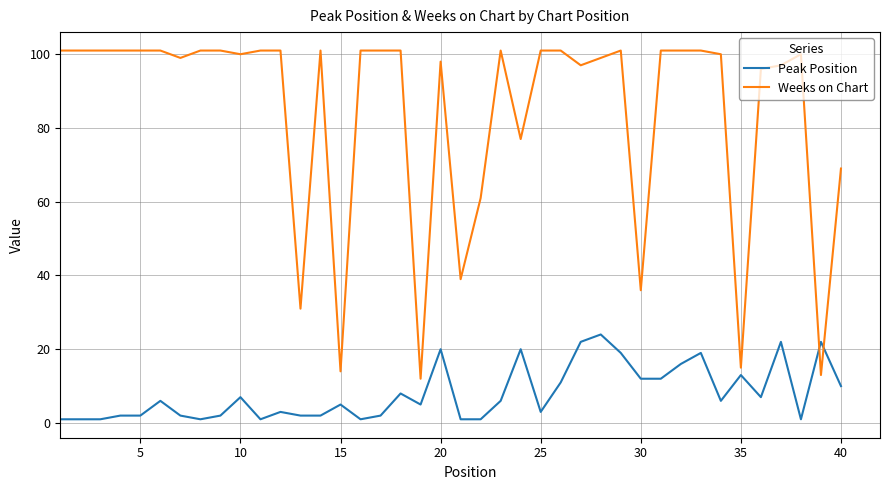

What is the difference between the maximum and minimum values in the Peak Position series?

23